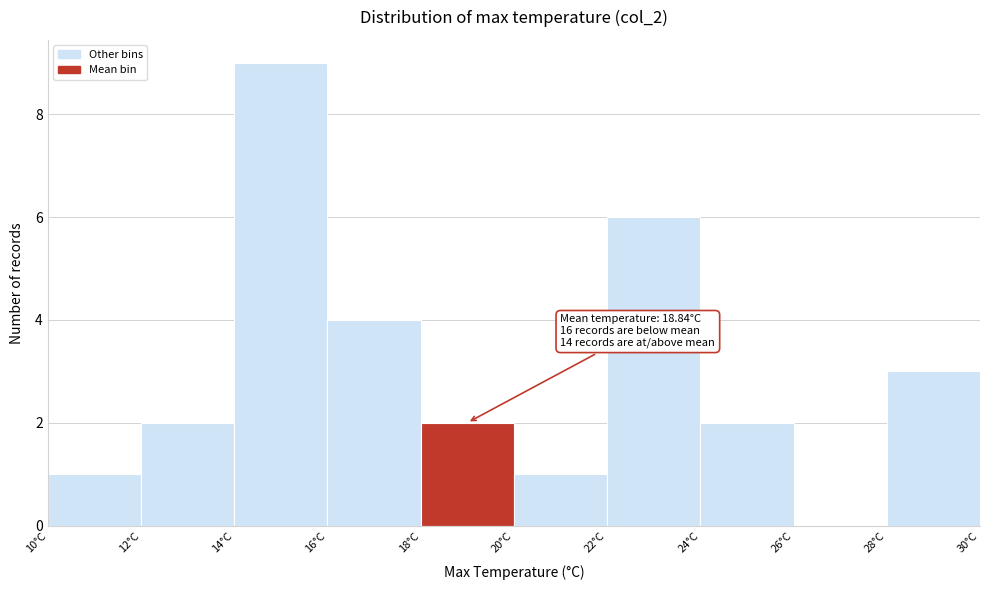

Which range on the x-axis has the tallest bar?

14 to 16